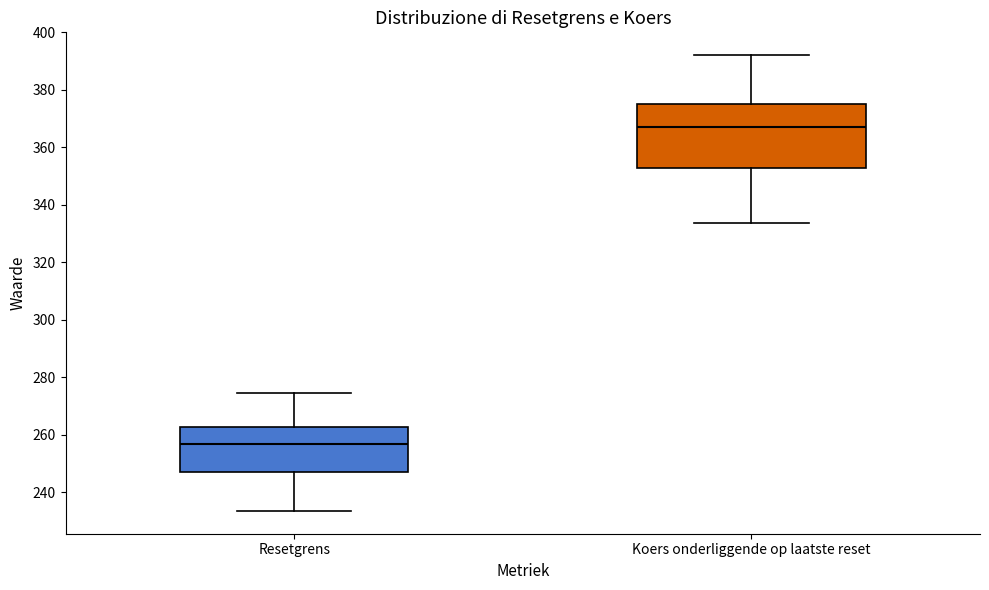

Reading left to right, read every box against the y-axis: the position of its median line, the range the box covers, and the ends of its whiskers. The values are not printed on the chart, so give them approximately, as read against the axis.

Resetgrens: median 256, box 248 to 262, whiskers 234 to 274
Koers onderliggende op laatste reset: median 366, box 352 to 376, whiskers 334 to 392